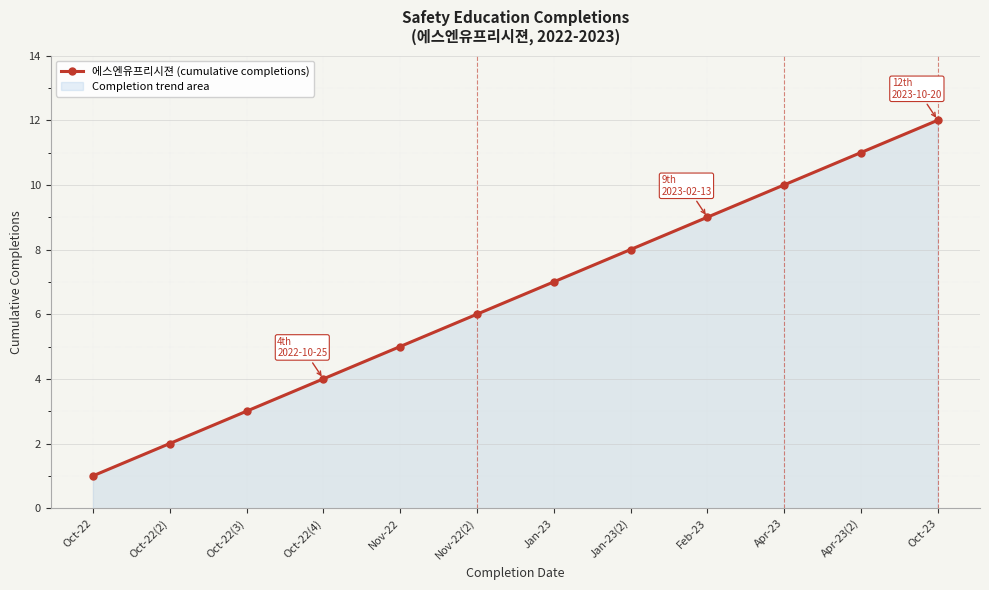

List the labels in order of value, largest first.

Oct-23, Apr-23(2), Apr-23, Feb-23, Jan-23(2), Jan-23, Nov-22(2), Nov-22, Oct-22(4), Oct-22(3), Oct-22(2), Oct-22